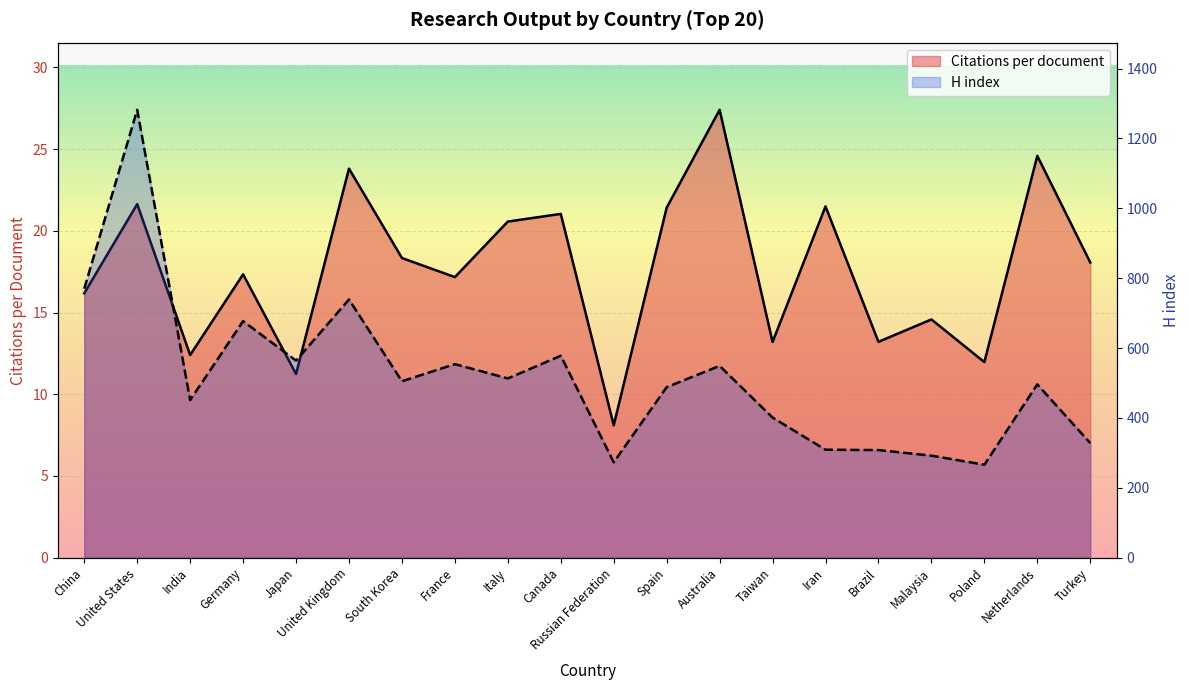

Where is Citations per document nearest to the value 17?

France